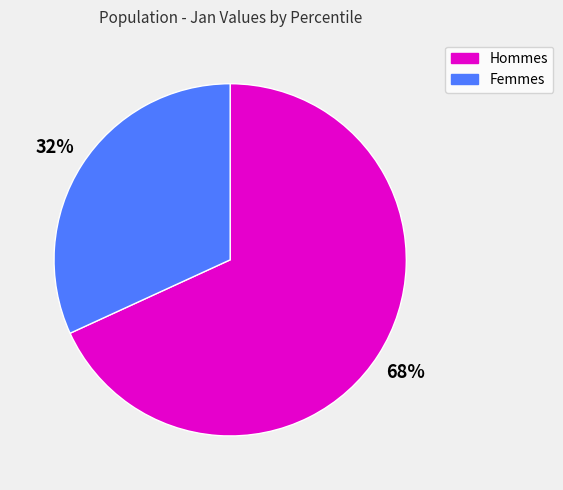

Is there any slice that represents more than half of the pie?

Yes